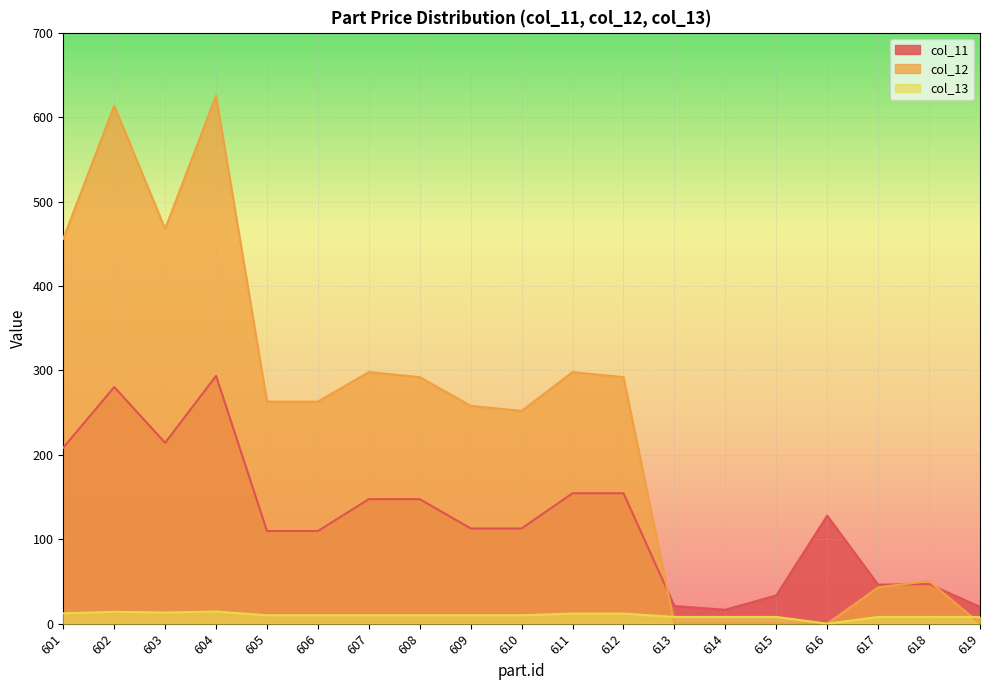

The col_12 series shows 613.5 at 602. True or false?

True